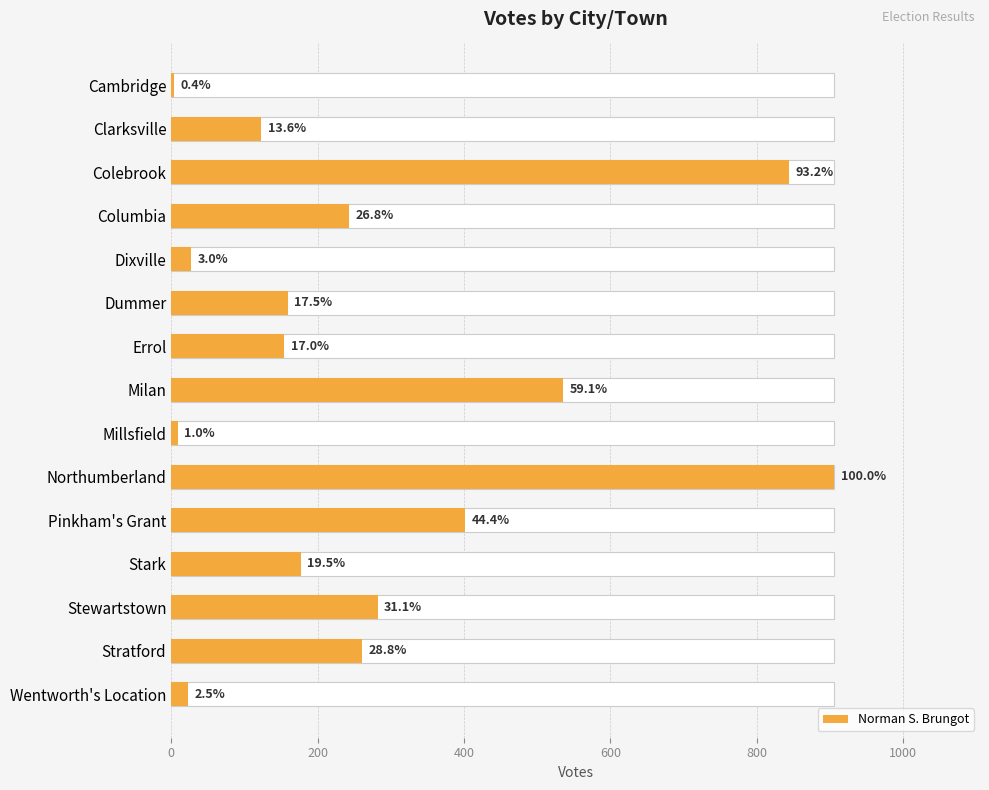

What is the difference between the maximum and minimum values?

902